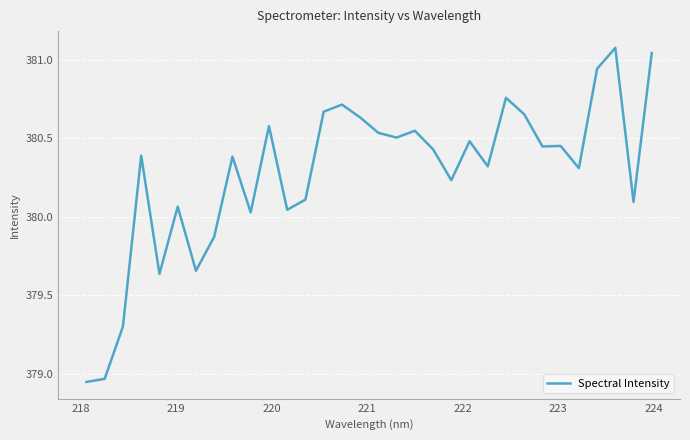

What is the difference between the maximum and minimum values?

2.1